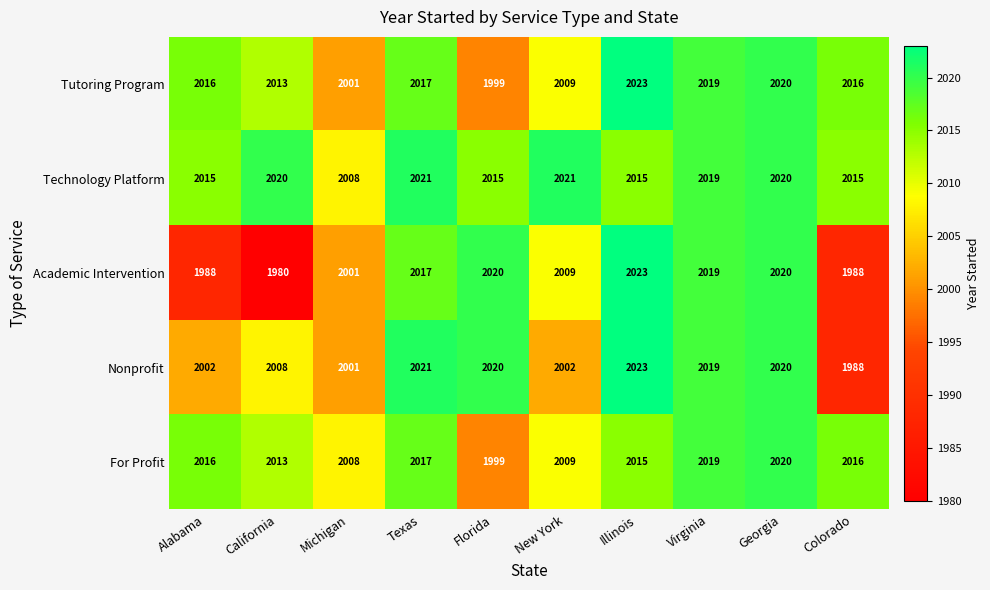

Read the Academic Intervention value at California, to the nearest 10.

1980